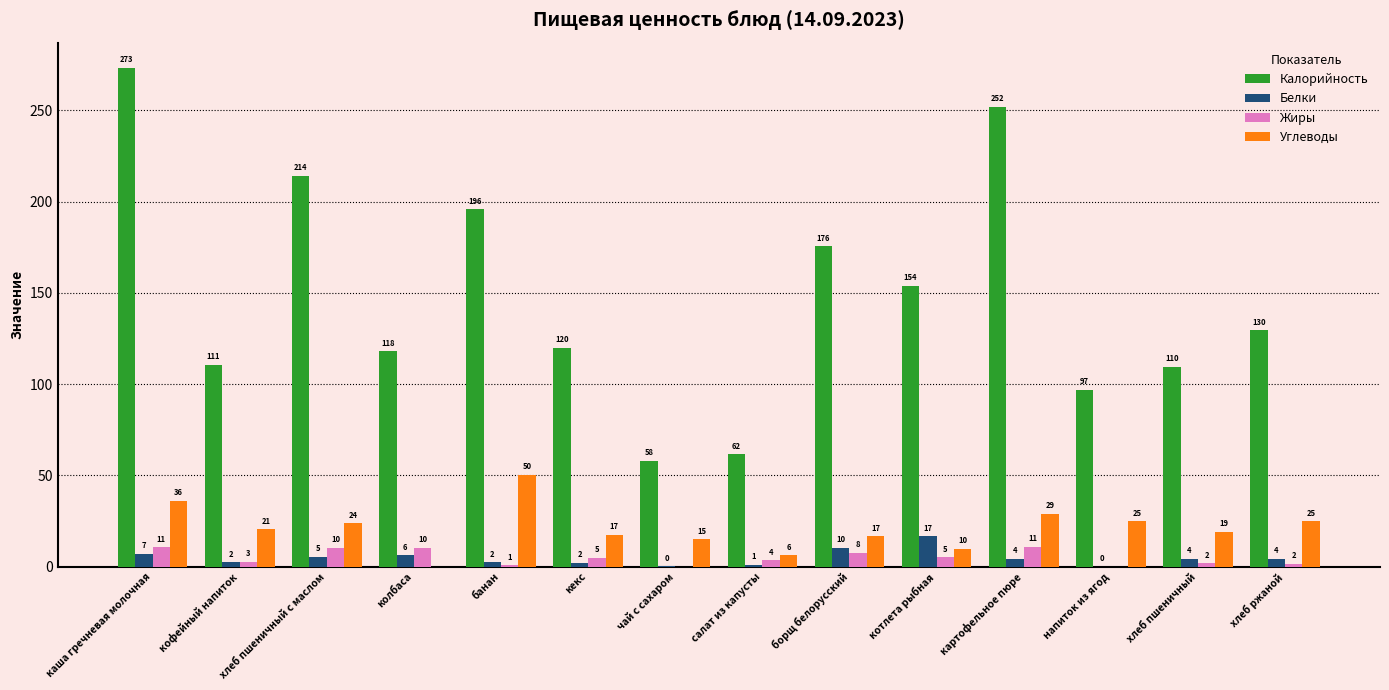

At which category is the sum across all series the highest?

каша гречневая молочная